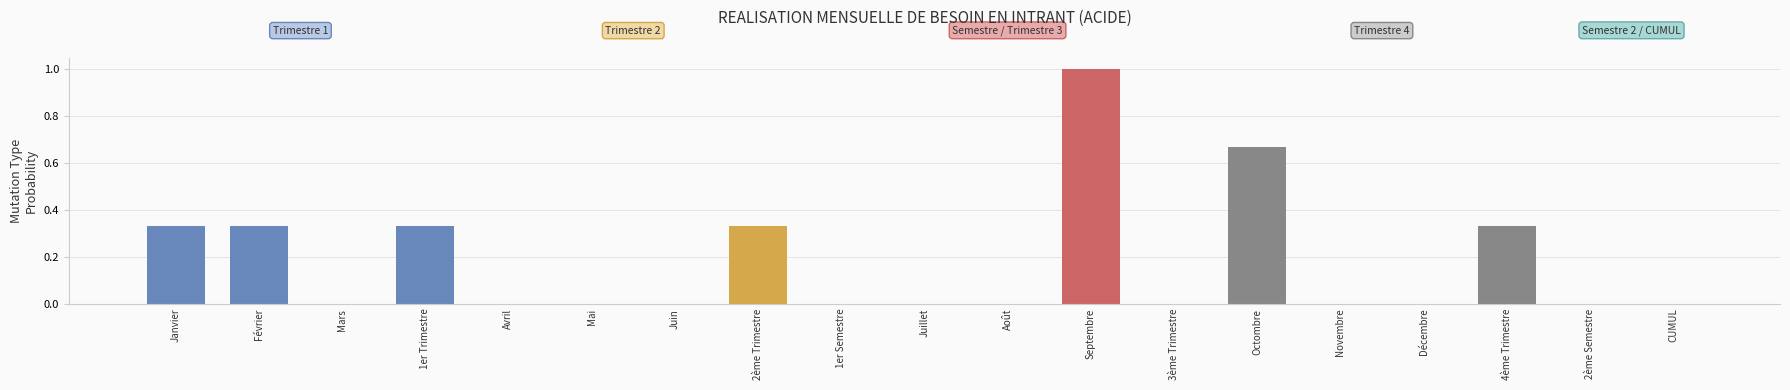

Which category has the highest value across all series?

Septembre